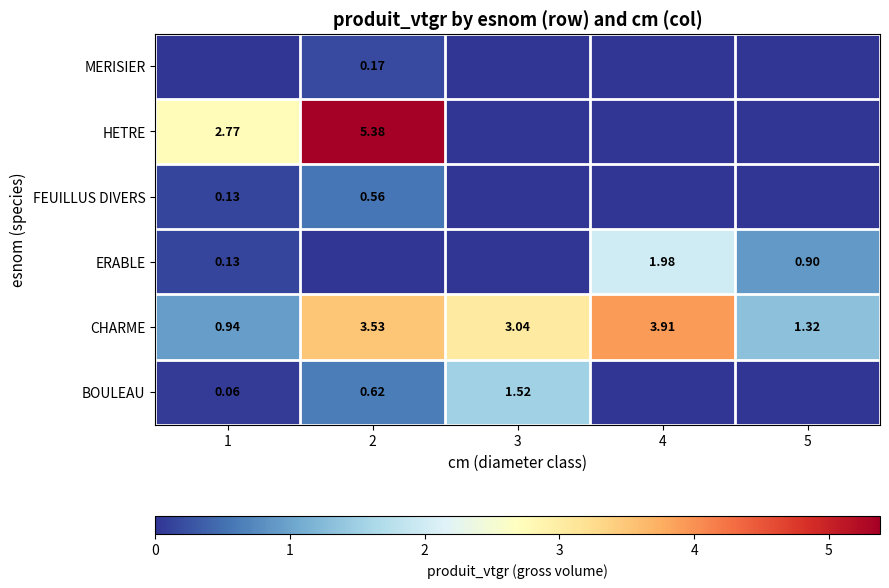

What is the difference between the highest and lowest values at 2?

5.4